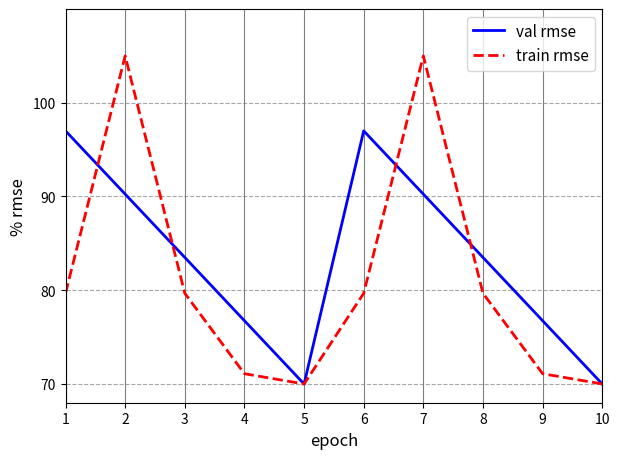

At which category does train rmse reach its first local peak?

2